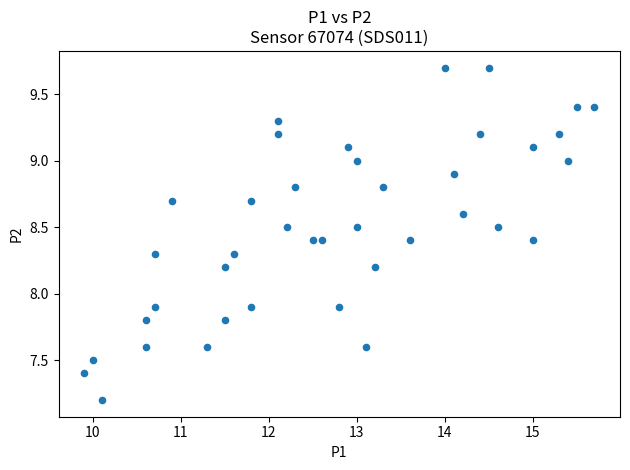

What is the range of Y values (max minus min)?

2.5